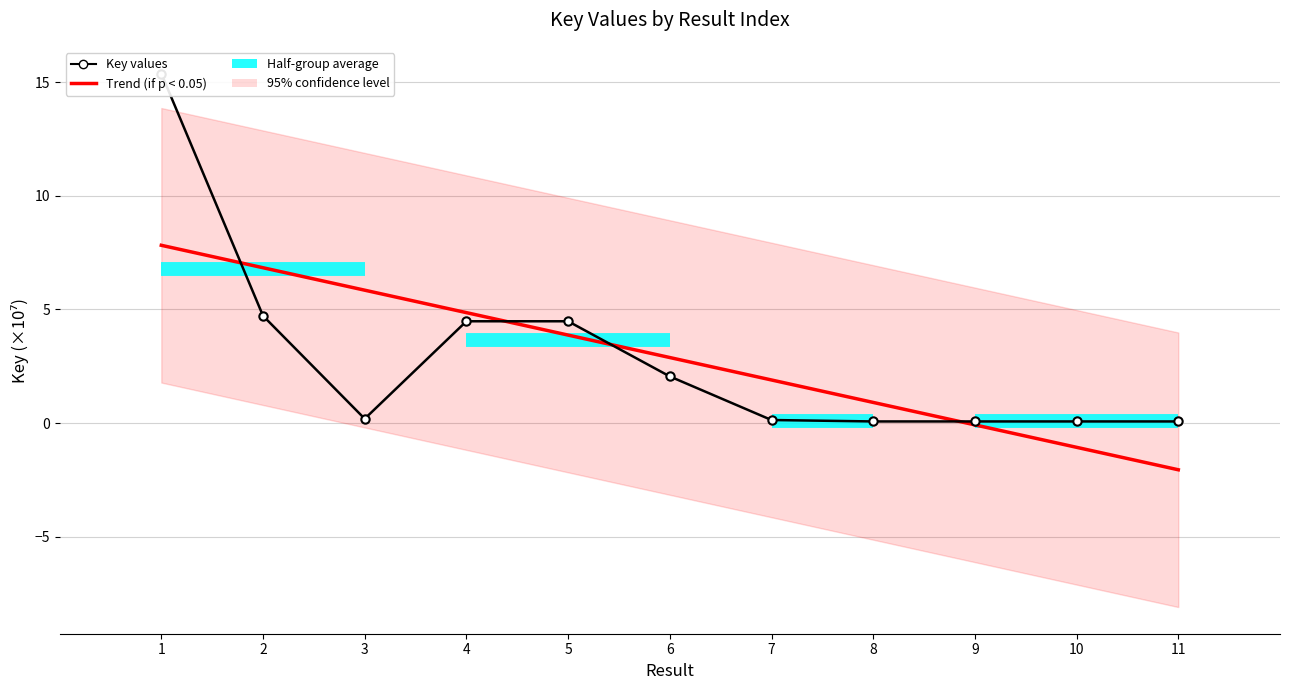

Reading left to right, what are all the values shown in this chart?

15.4	4.7	0.2	4.5	4.5	2.1	0.1	0.1	0.1	0.1	0.1